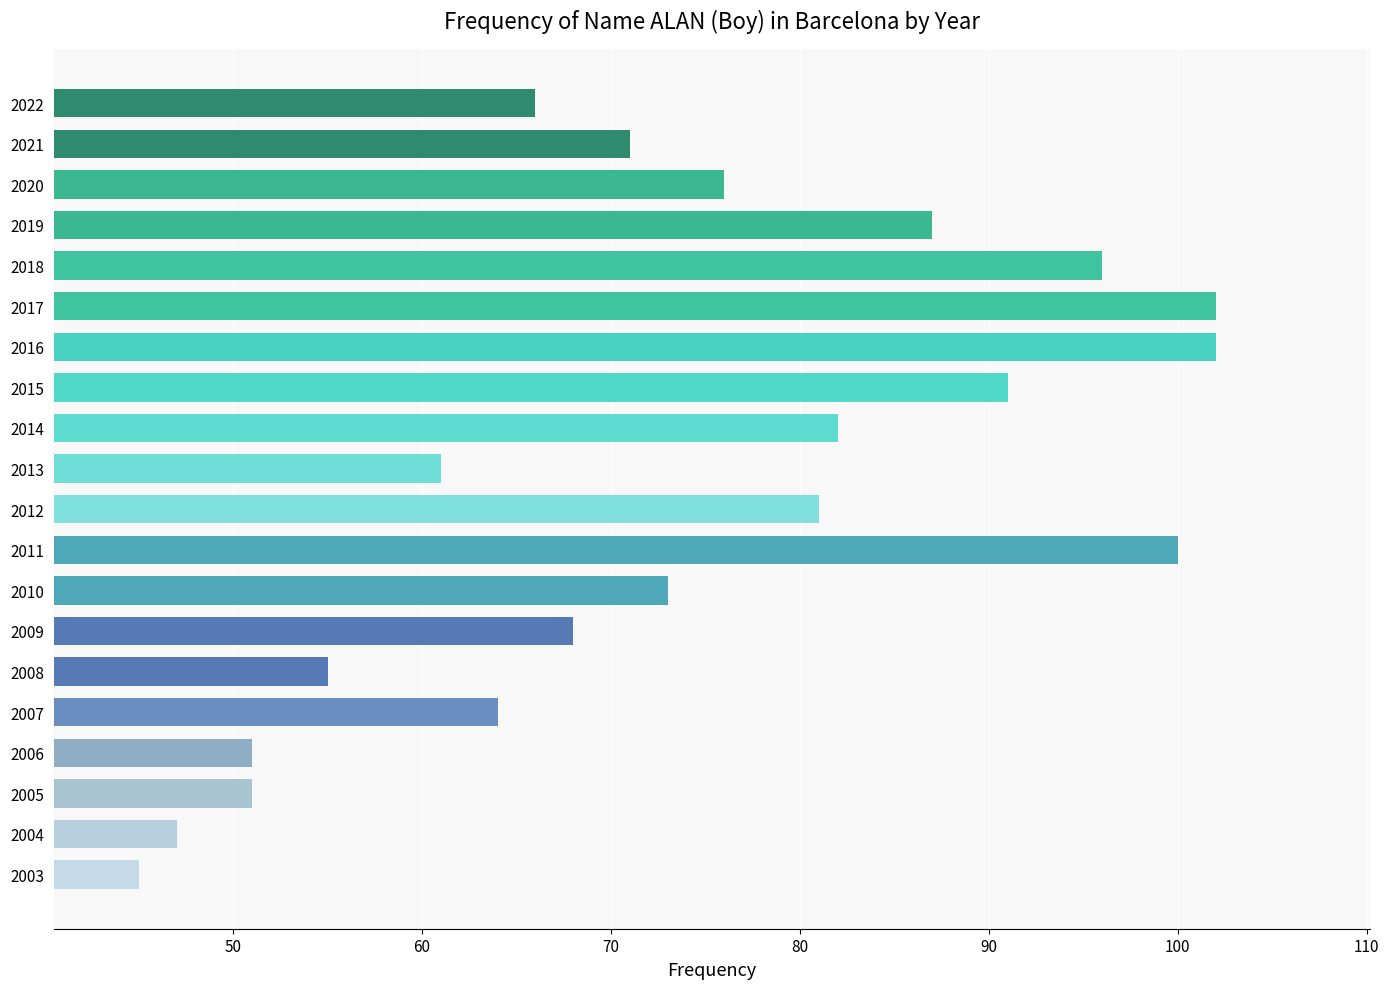

What is the ratio of the value at 2021 to the value at 2012?

0.9